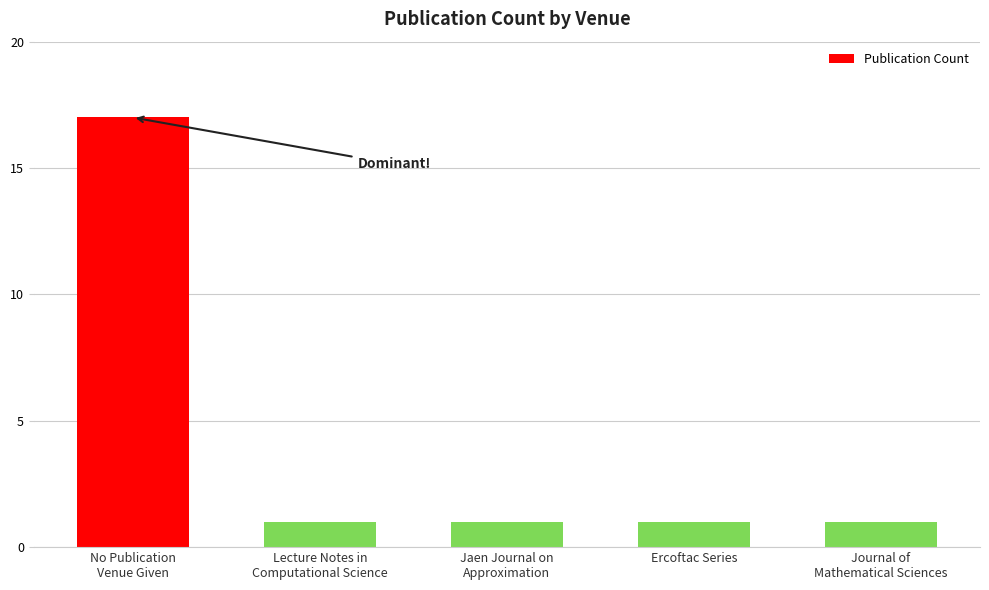

What is the sum of the values at Journal of
Mathematical Sciences and Lecture Notes in
Computational Science?

2